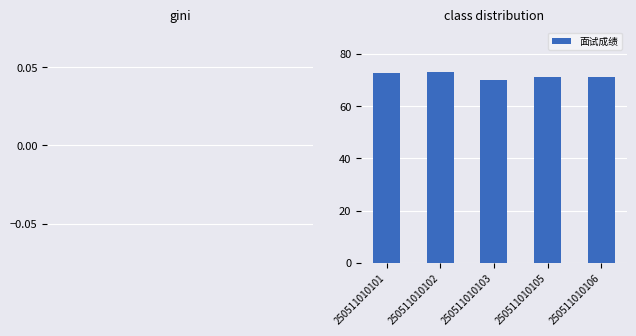

What is the change in value from 250511010101 to 250511010102?

+0.5